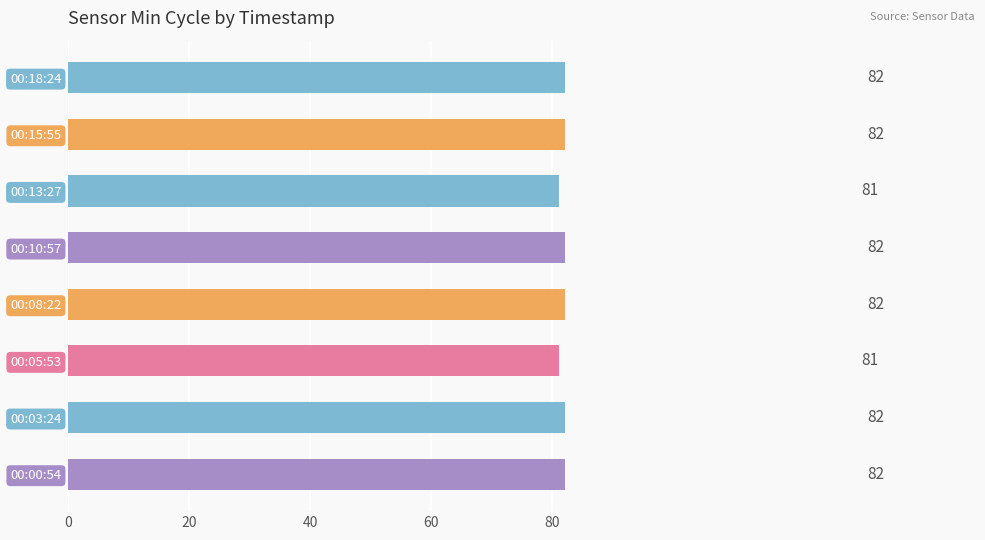

What is the sum of the values at 00:05:53 and 00:18:24?

163